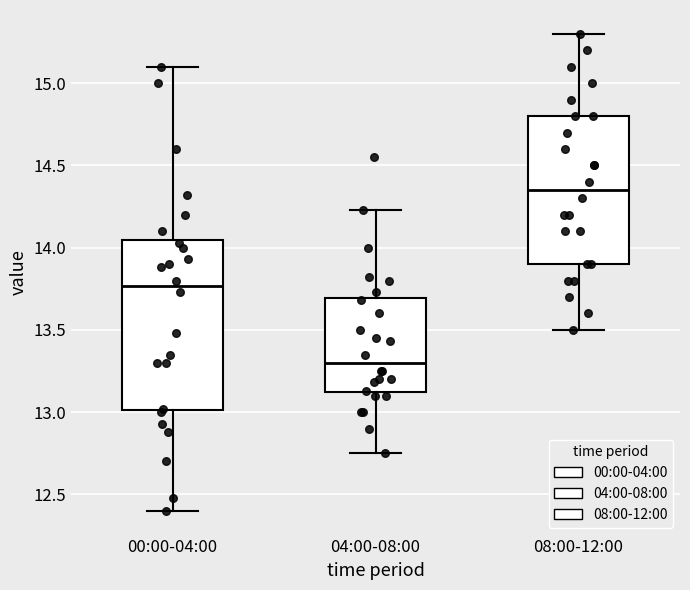

Reading left to right, transcribe this box plot: for each box, give where its median line is, the range the box spans, and where its two whiskers end, as read against the y-axis. The values are not printed on the chart, so give them approximately, as read against the axis.

00:00-04:00: median 13.75, box 13.00 to 14.05, whiskers 12.40 to 15.10
04:00-08:00: median 13.30, box 13.10 to 13.70, whiskers 12.75 to 14.25
08:00-12:00: median 14.35, box 13.90 to 14.80, whiskers 13.50 to 15.30